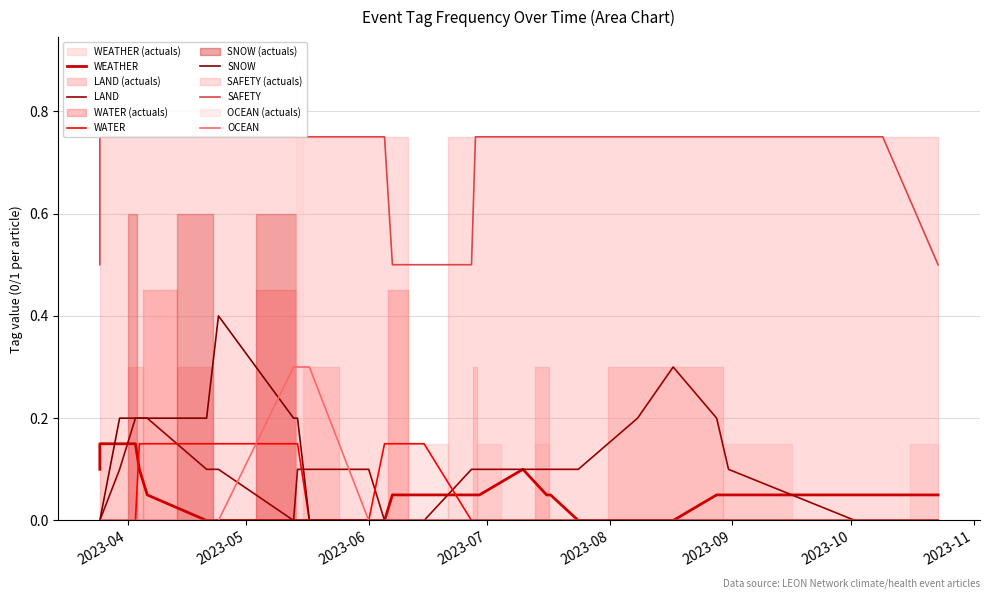

Reading left to right, list all the values displayed in this chart.

WEATHER: 0.1	0.1	0.1	0.1	0.1	0.0	0.0	0.0	0.0	0.0	0.0	0.0	0.0	0.0	0.0	0.0	0.0	0.0	0.1	0.0	0.0	0.0	0.0	0.0	0.0	0.0	0.0	0.0	0.0
LAND: 0.0	0.0	0.1	0.2	0.2	0.2	0.1	0.1	0.0	0.1	0.1	0.1	0.0	0.0	0.0	0.1	0.1	0.1	0.1	0.1	0.1	0.1	0.2	0.3	0.2	0.1	0.0	0.0	0.0
WATER: 0.0	0.0	0.0	0.0	0.1	0.1	0.1	0.1	0.1	0.1	0.0	0.0	0.1	0.1	0.1	0.0	0.0	0.0	0.0	0.0	0.0	0.0	0.0	0.0	0.0	0.0	0.0	0.0	0.0
SNOW: 0.0	0.0	0.2	0.2	0.2	0.2	0.2	0.4	0.2	0.2	0.0	0.0	0.0	0.0	0.0	0.0	0.0	0.0	0.0	0.0	0.0	0.0	0.0	0.0	0.0	0.0	0.0	0.0	0.0
SAFETY: 0.5	0.8	0.8	0.8	0.8	0.8	0.8	0.8	0.8	0.8	0.8	0.8	0.8	0.5	0.5	0.5	0.8	0.8	0.8	0.8	0.8	0.8	0.8	0.8	0.8	0.8	0.8	0.8	0.5
OCEAN: 0.0	0.0	0.0	0.0	0.0	0.0	0.0	0.0	0.3	0.3	0.3	0.0	0.0	0.0	0.0	0.0	0.0	0.0	0.0	0.0	0.0	0.0	0.0	0.0	0.0	0.0	0.0	0.0	0.0